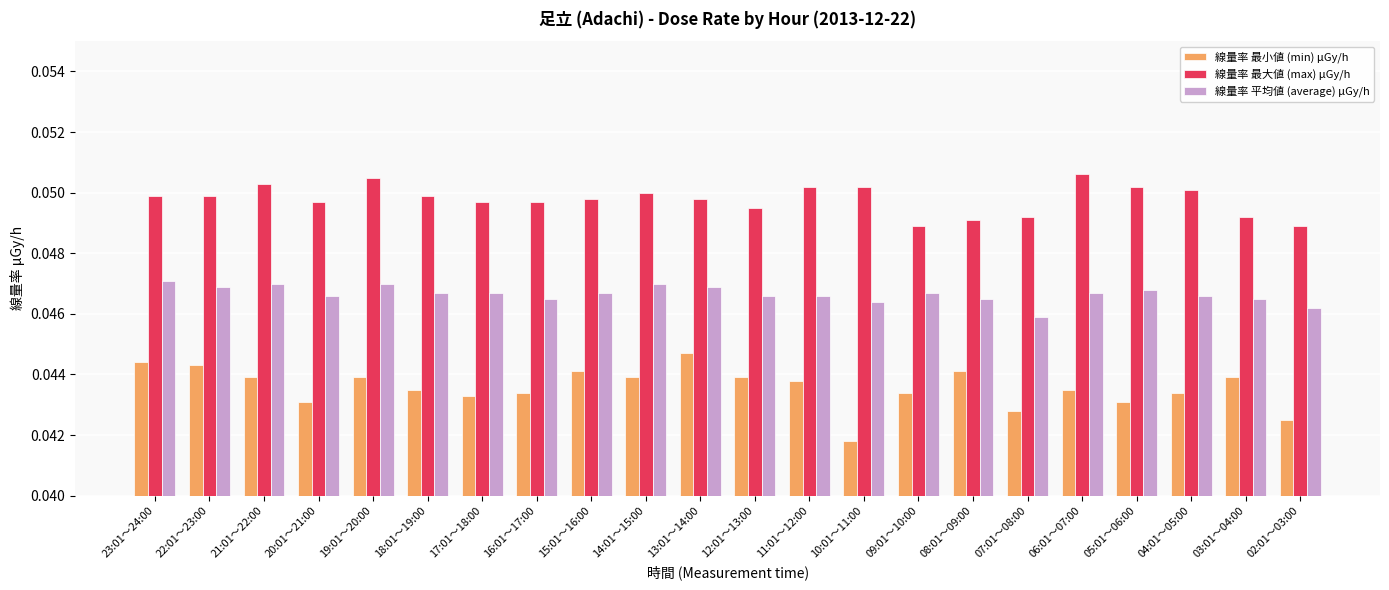

How many 線量率 最小値 (min) μGy/h values are between 0 and 1?

22